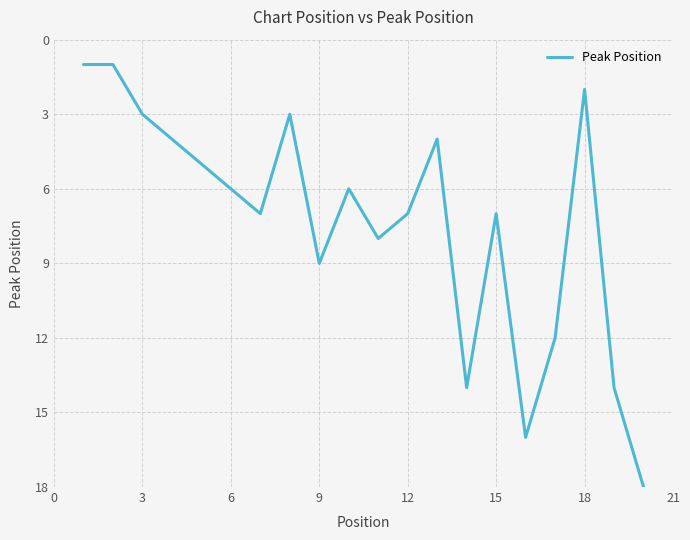

What is the greatest value displayed?

18